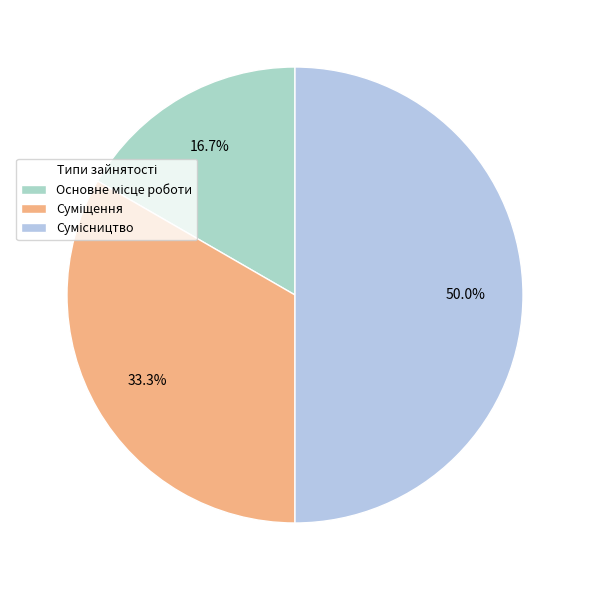

To the nearest percent, what portion does Сумісництво represent?

50%